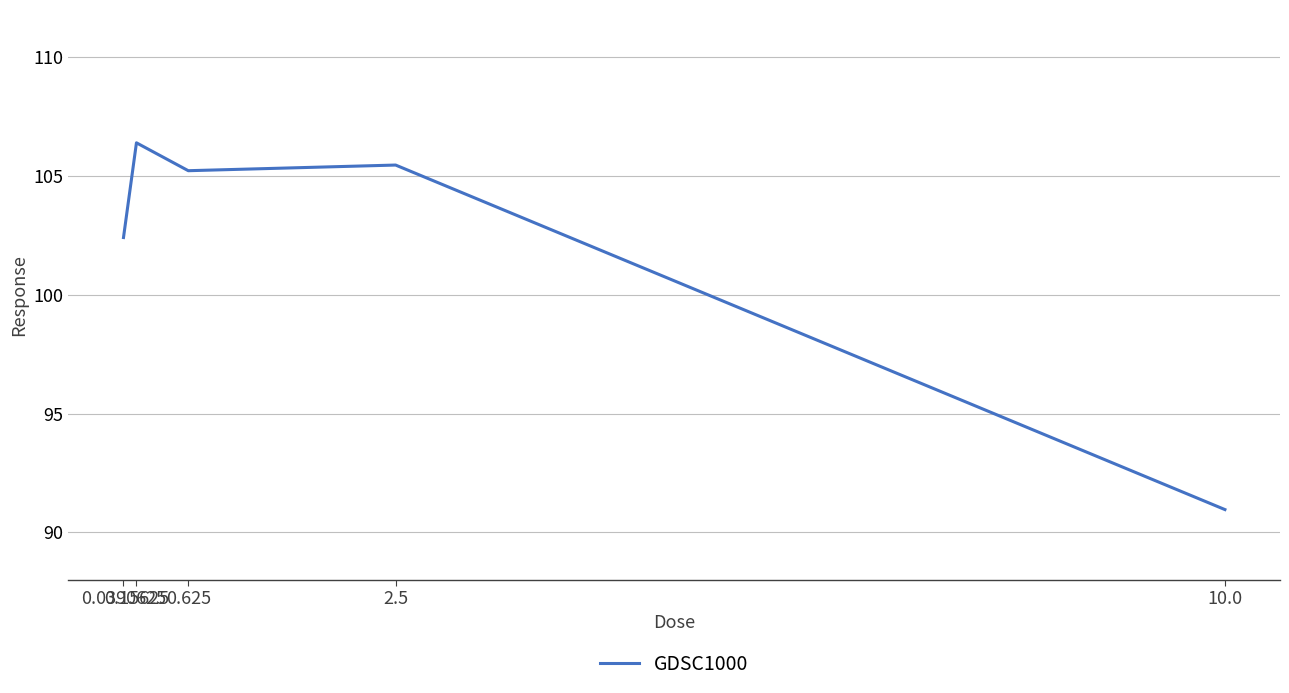

What is the change in value from 0.15625 to 2.5?

-0.9